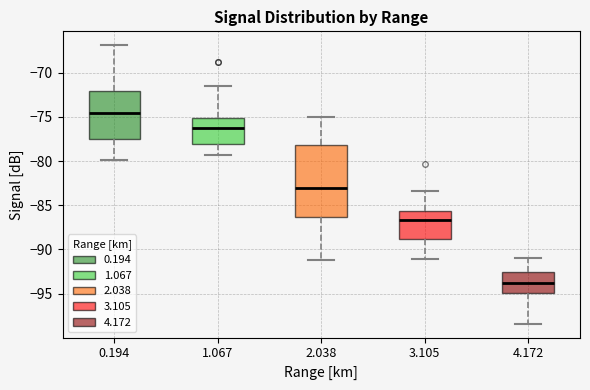

Comparing the boxes themselves (not the whiskers), which one is the tallest?

2.038